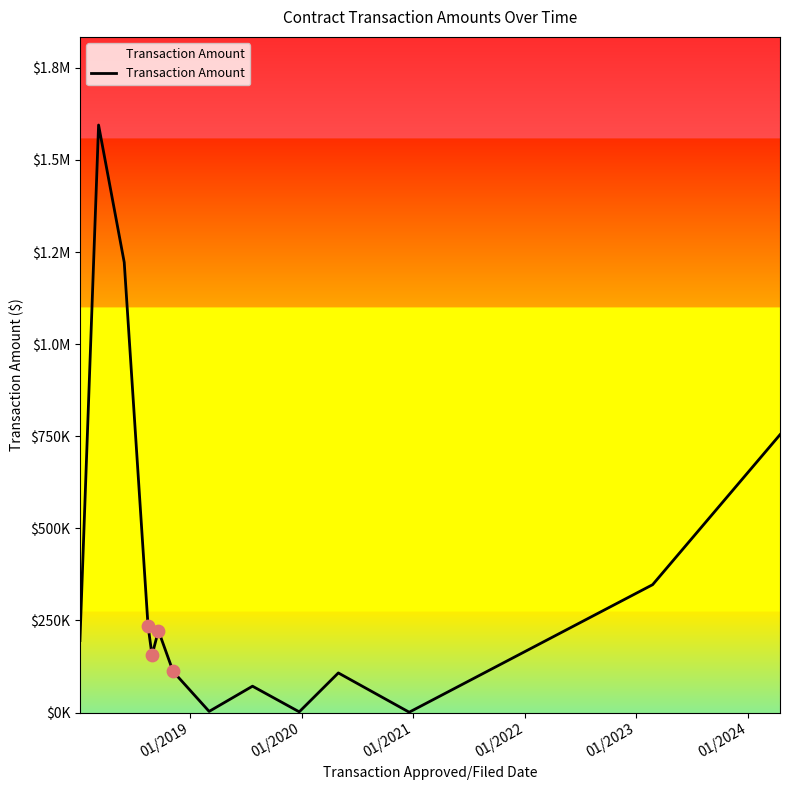

Does the chart have visible grid lines?

No